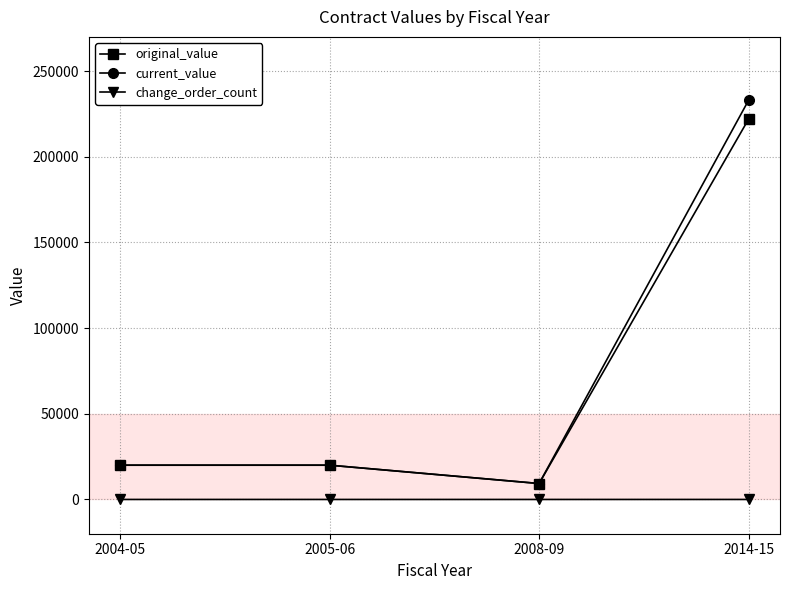

Is this an area chart (filled region under the line)?

No